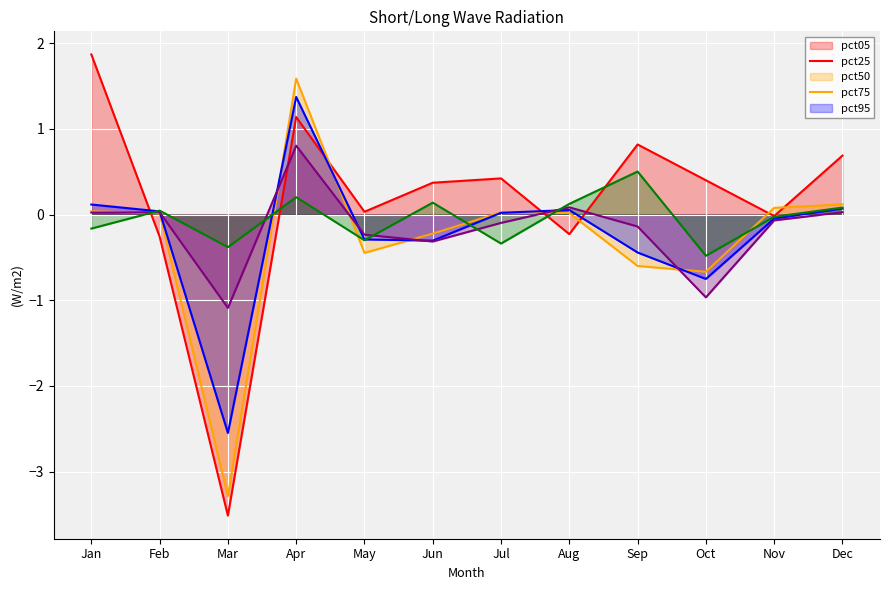

What is the difference between the pct95 values at May and Aug?

0.4